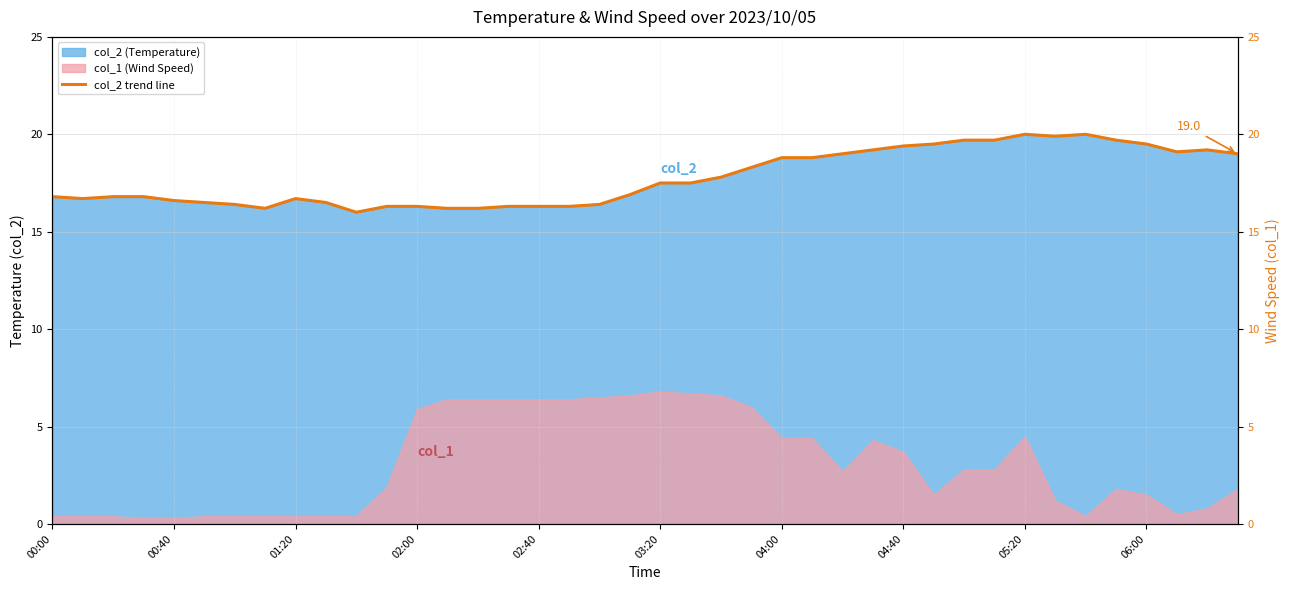

What is the sum of all values?

710.8